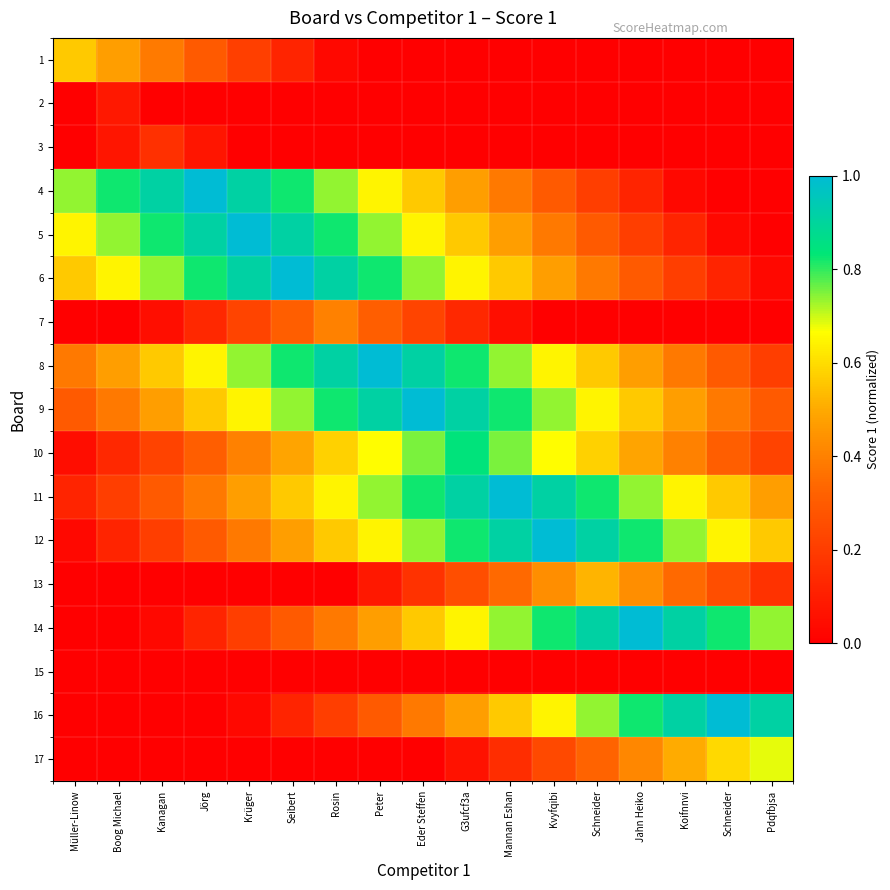

At Koifnnvi, list the series in order from smallest to largest.

1, 2, 3, 7, 15, 4, 5, 6, 13, 8, 10, 9, 17, 11, 12, 14, 16